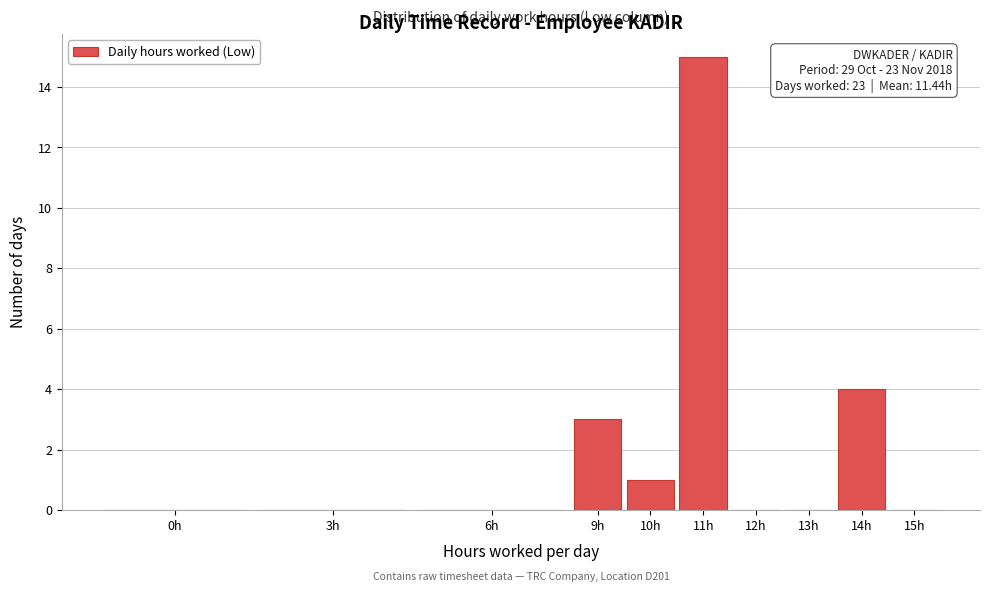

Reading left to right, extract all data points from this chart.

0h=0	3h=0	6h=0	9h=3	10h=1	11h=15	12h=0	13h=0	14h=4	15h=0